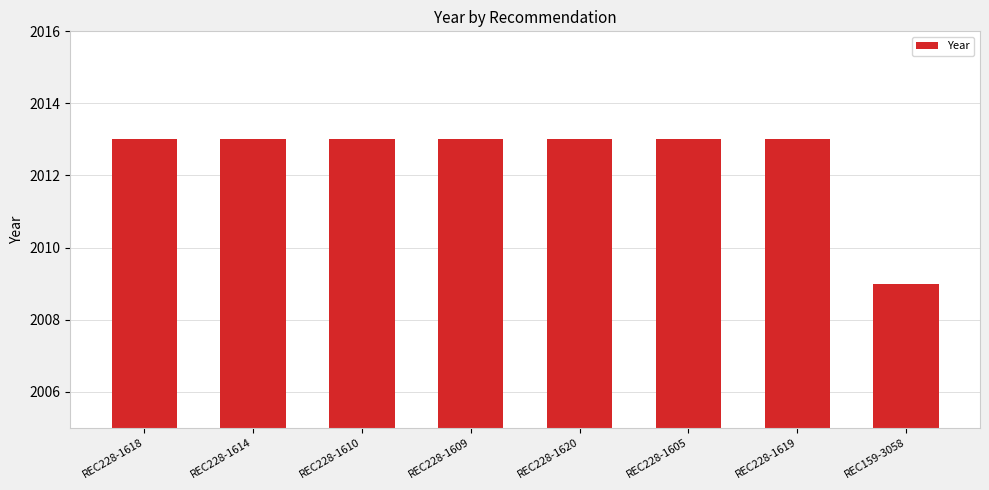

Between REC159-3058 and REC228-1620, which is larger?

REC228-1620